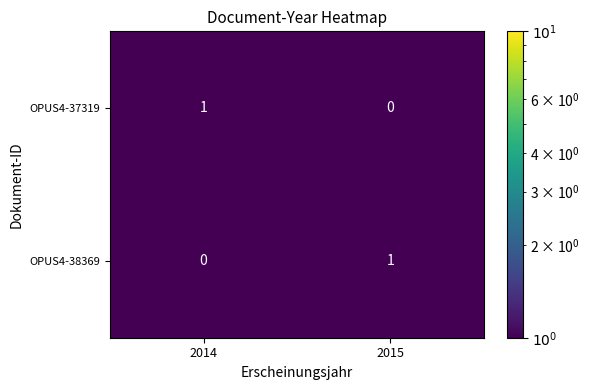

Reading left to right, transcribe all the data shown in this chart.

OPUS4-37319: 2014=1	2015=0
OPUS4-38369: 2014=0	2015=1